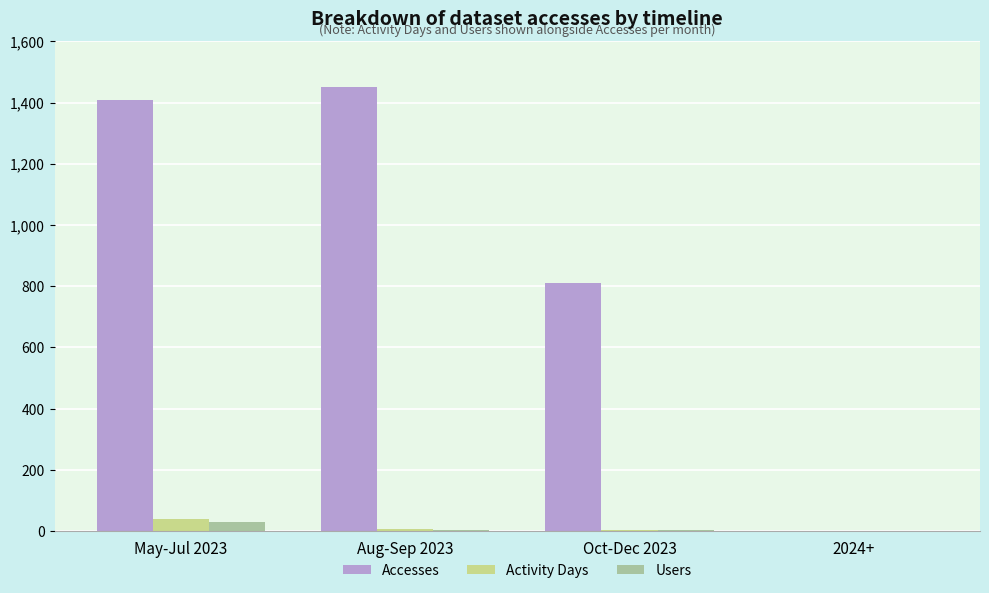

Are the bars horizontal?

No